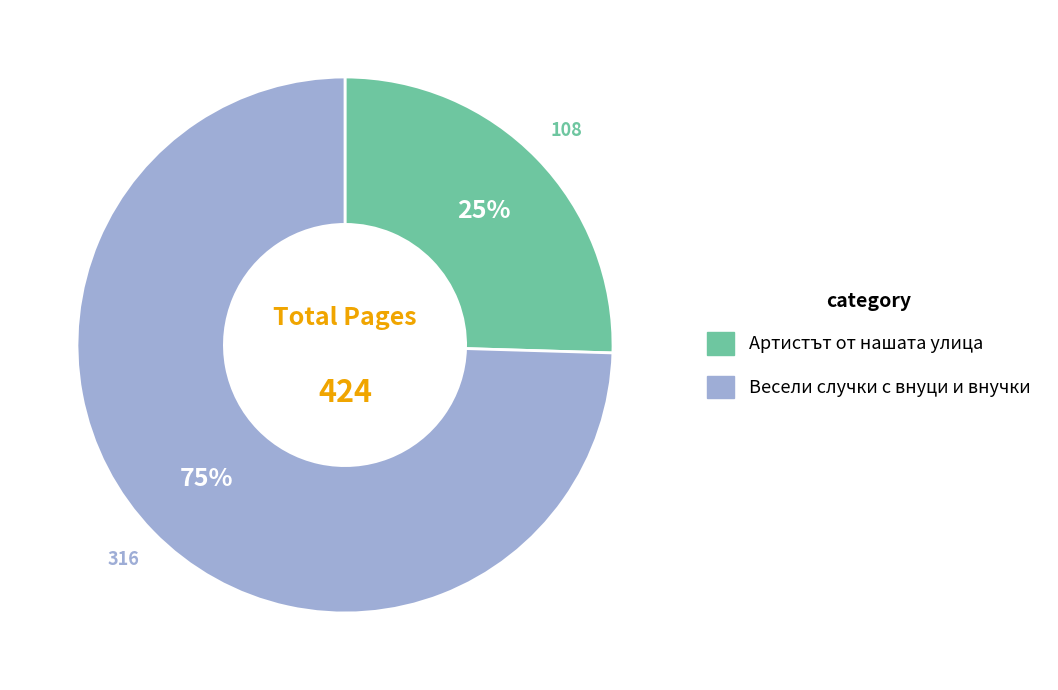

Is the sum of Артистът от нашата улица and Весели случки с внуци и внучки greater than half?

Yes